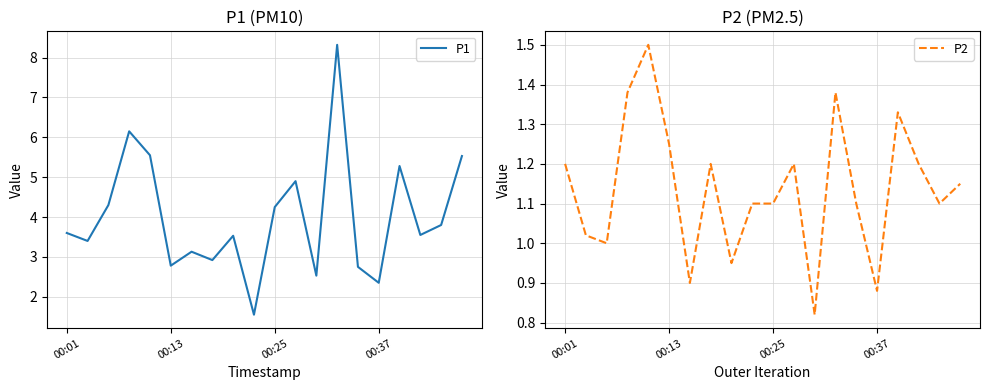

Which category has the lowest value in the P1 series?

9